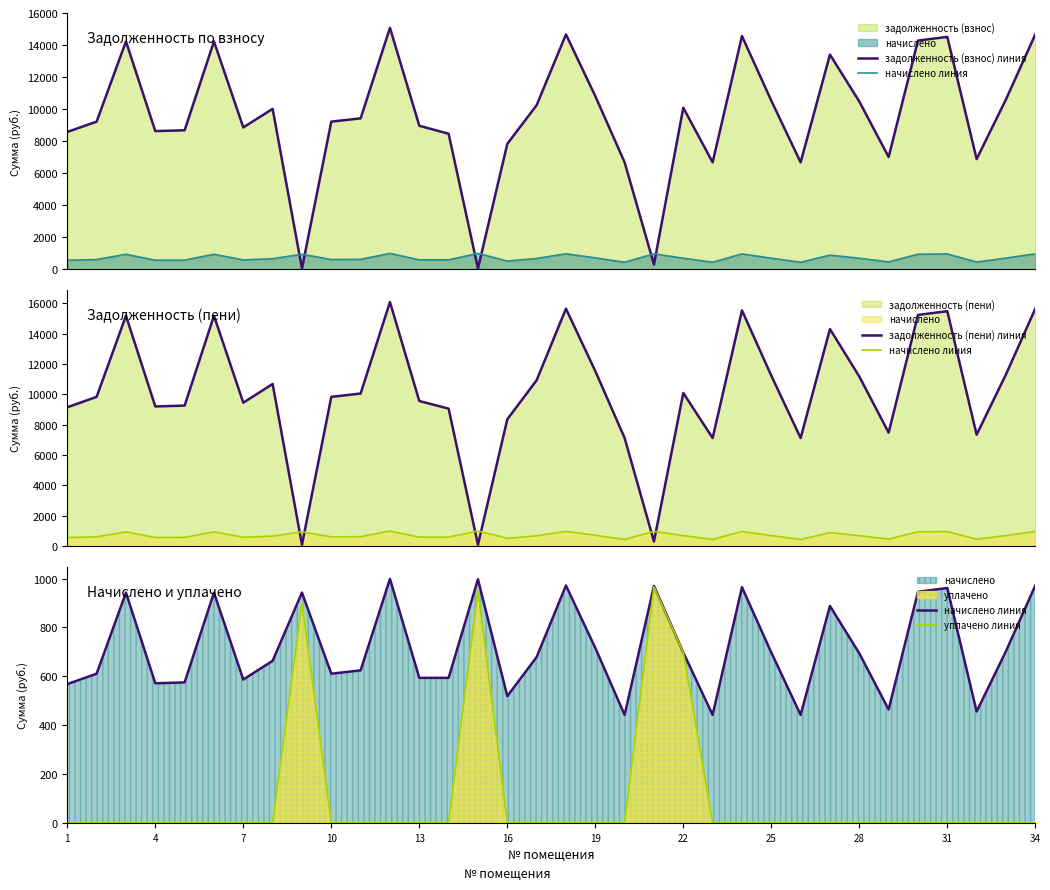

How many data points does each series have?

34